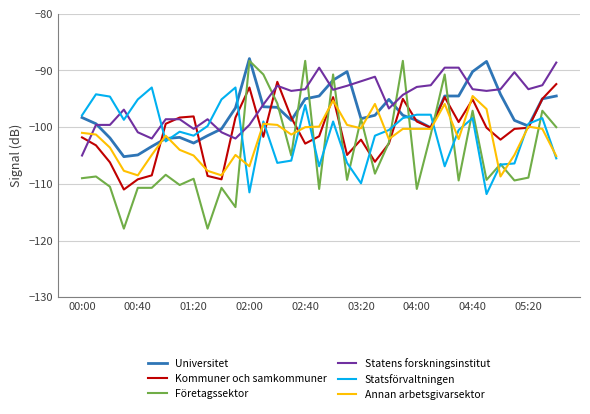

After their last crossing, which series has the higher values: Kommuner och samkommuner or Statsförvaltningen?

Kommuner och samkommuner